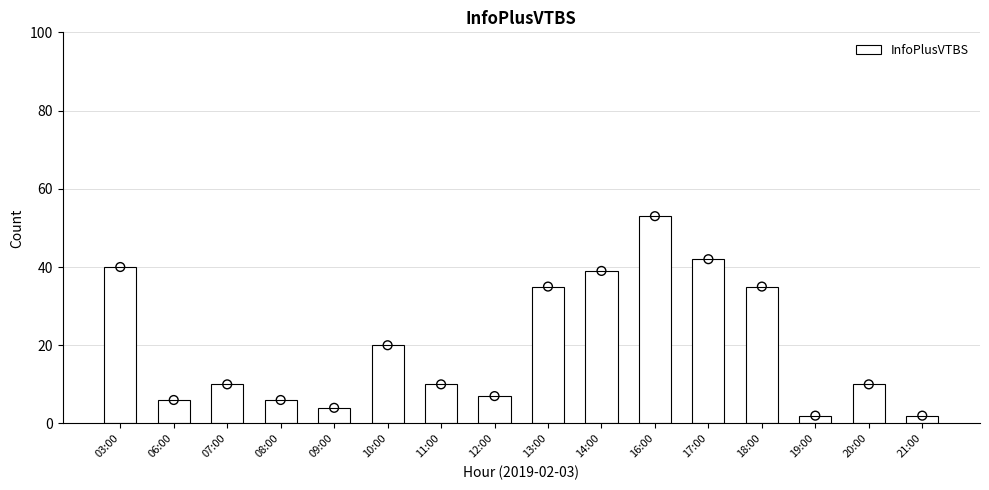

What is the change in value from 03:00 to 06:00?

-34